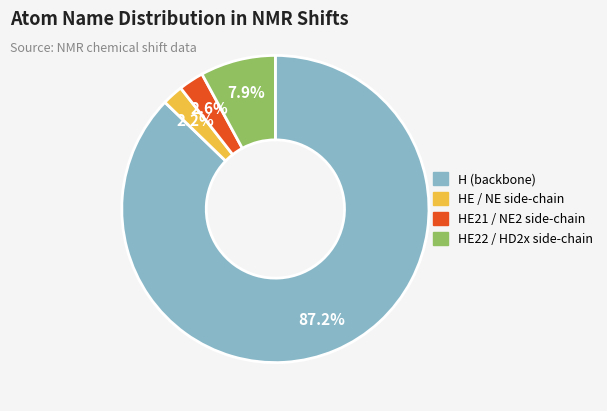

Is there a majority slice in this chart?

Yes